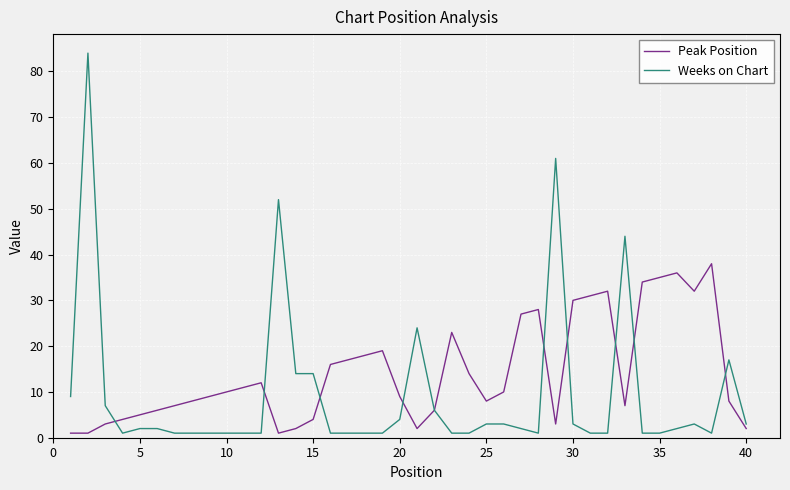

Which series has the largest total across all categories?

Peak Position